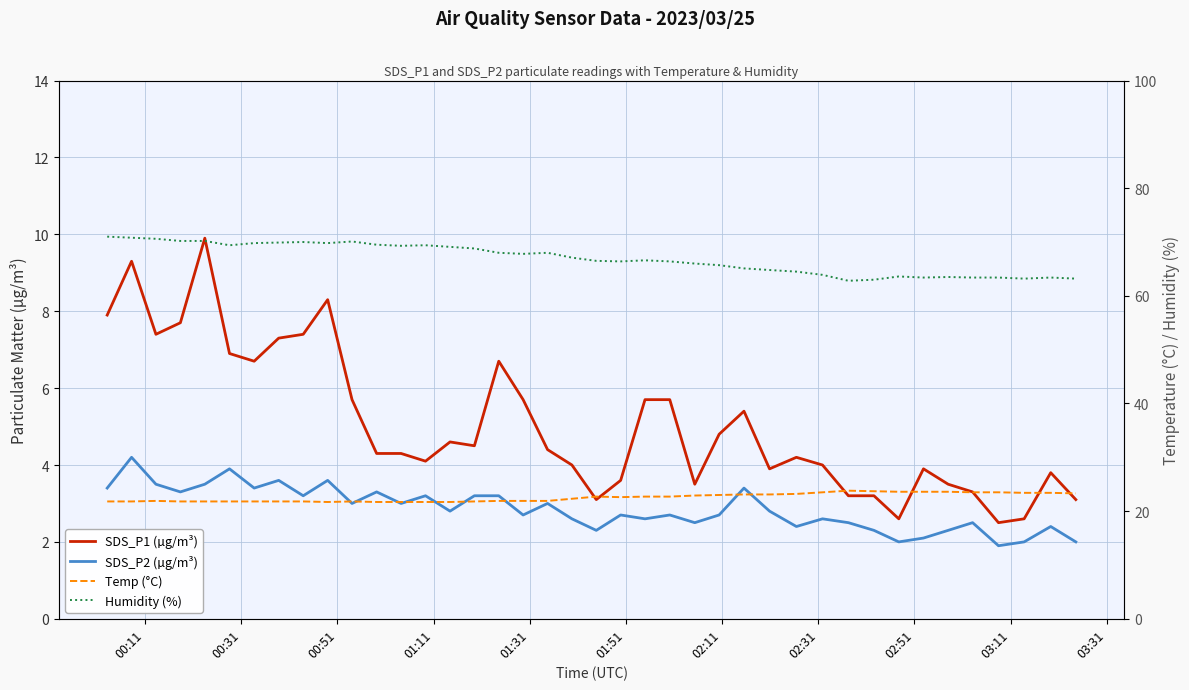

What is the value of the Humidity (%) point at the 13th from the left?

69.3